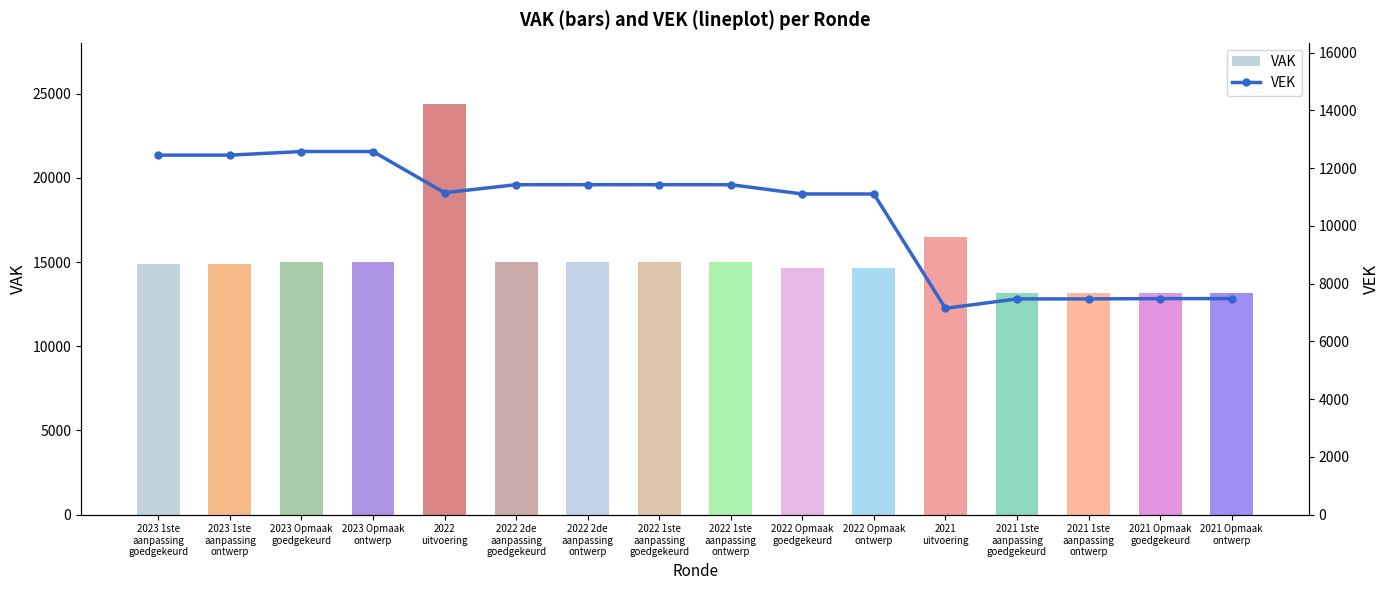

Which series has the largest range (max minus min)?

VAK